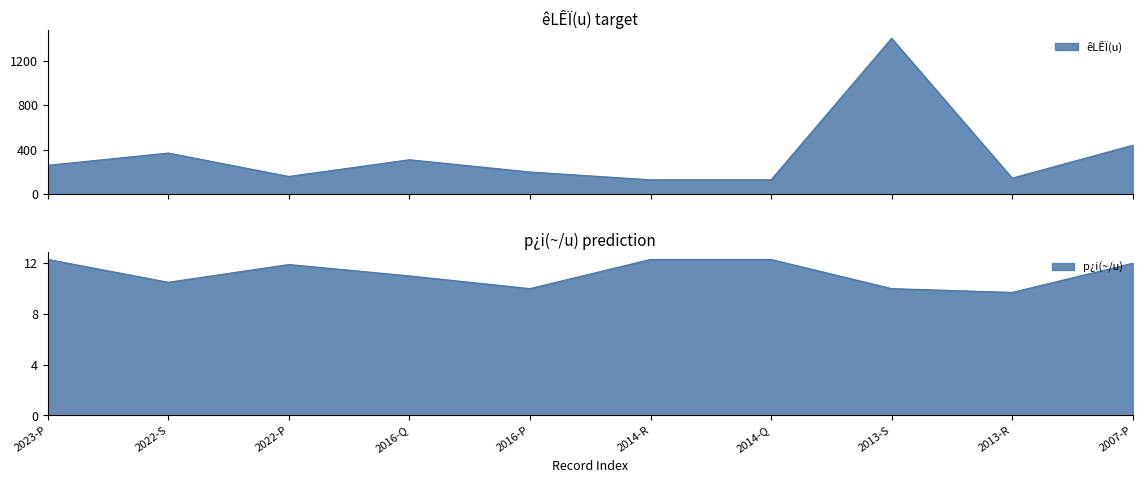

Where is the first local maximum for êLÊÏ(u)?

2022-S